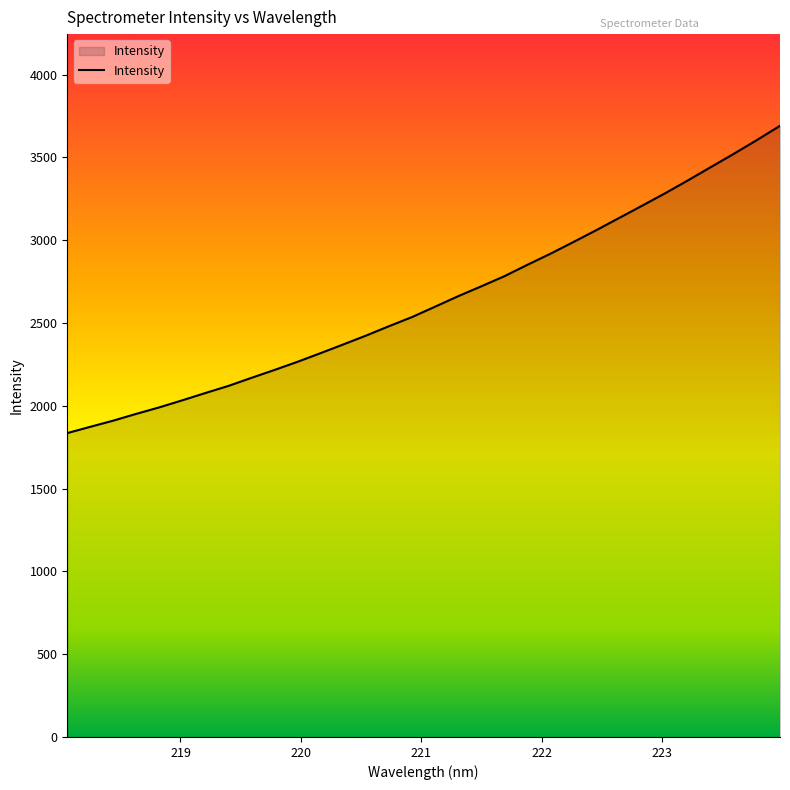

What is the difference between the maximum and minimum values?

1855.7